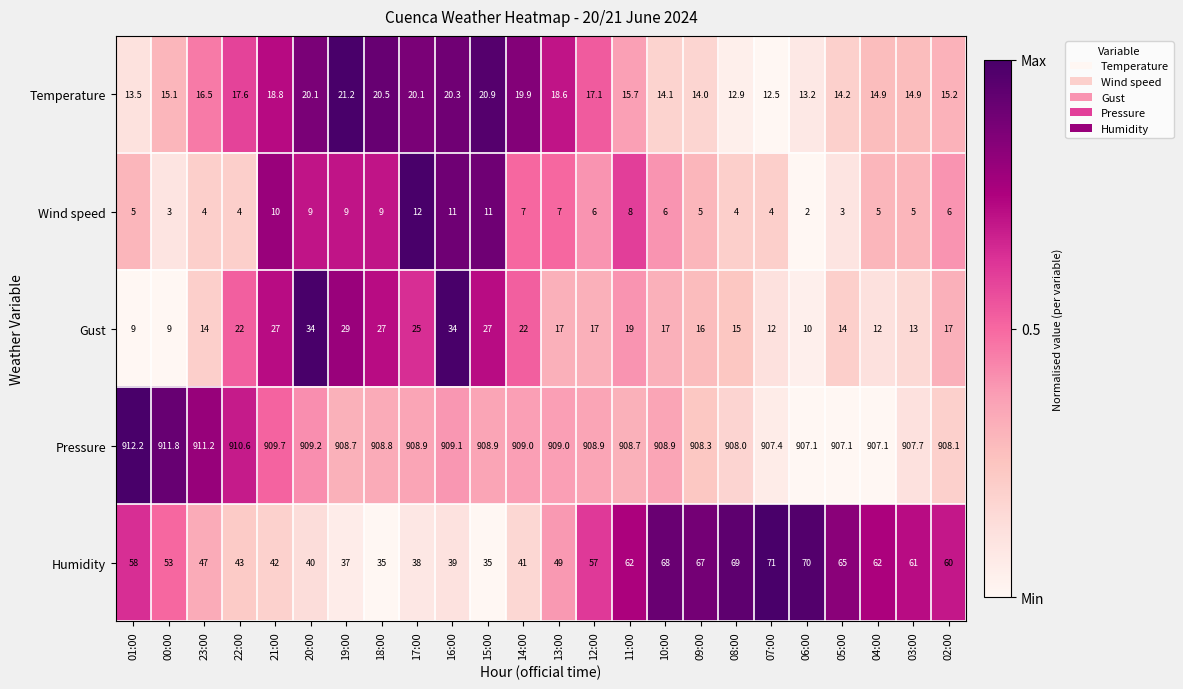

What is the difference between the second highest and minimum values in the Humidity series?

35.0